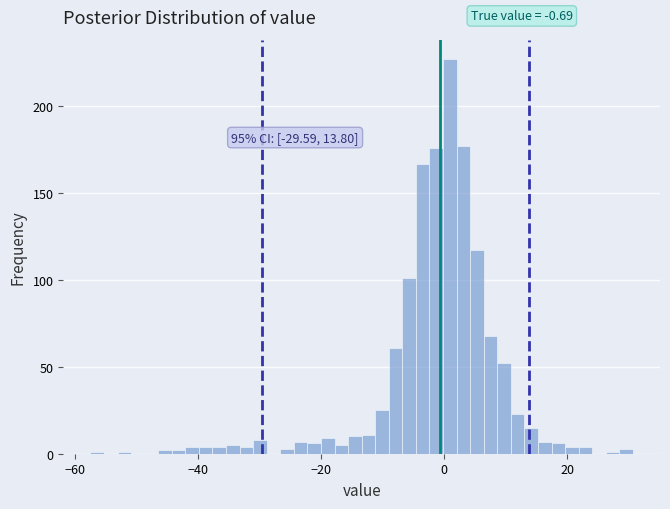

Read against the x-axis, roughly where is the centre of the tallest bar?

0